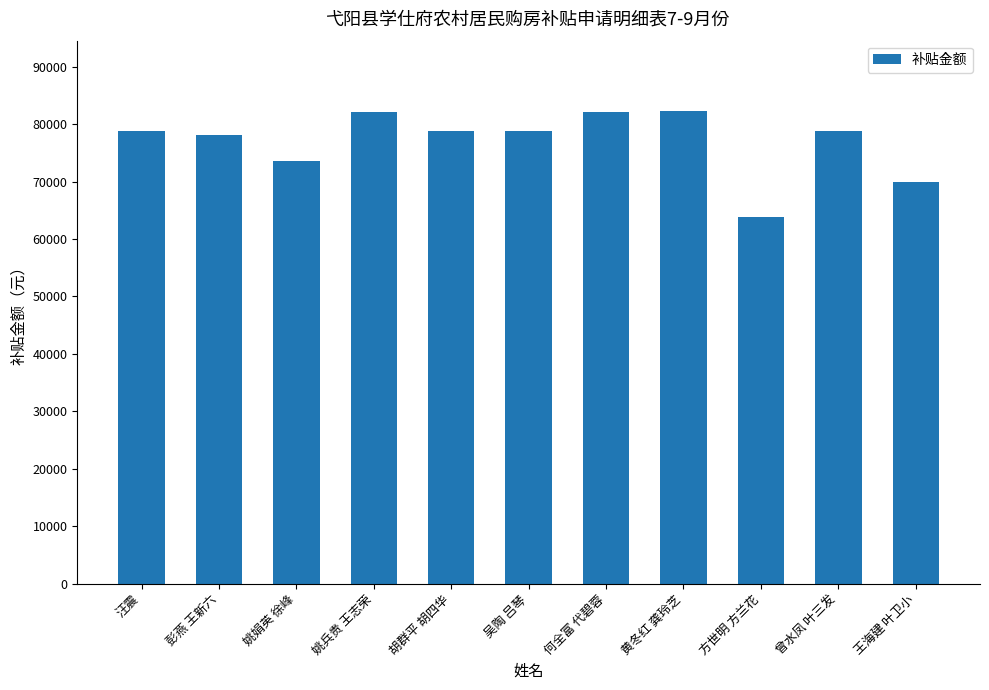

Is it true that the value at 彭燕 王新六 is 25267?

False